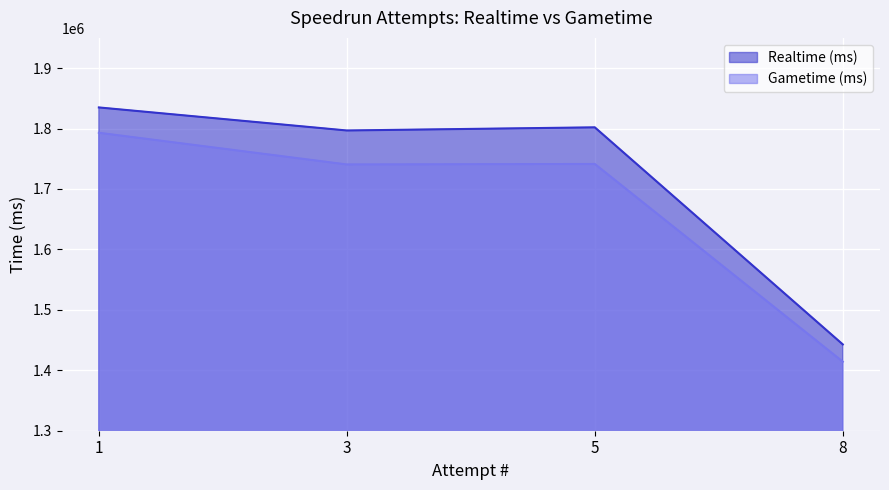

Rank the series at 8 from lowest to highest value.

Gametime (ms), Realtime (ms)